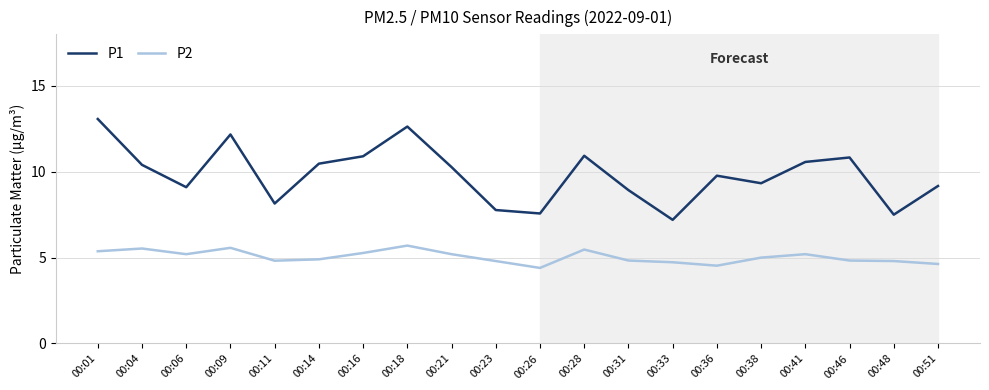

True or false: P1 and P2 intersect in this chart.

False